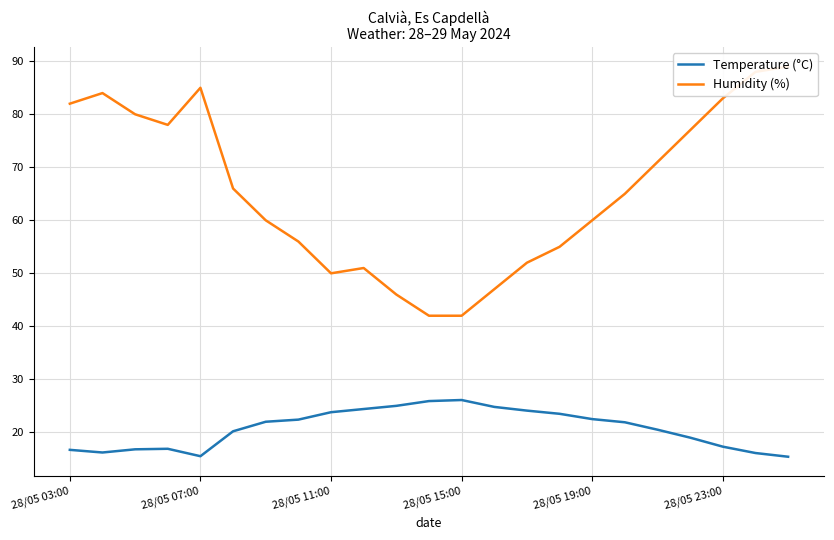

What is the minimum value for Temperature (°C)?

15.4